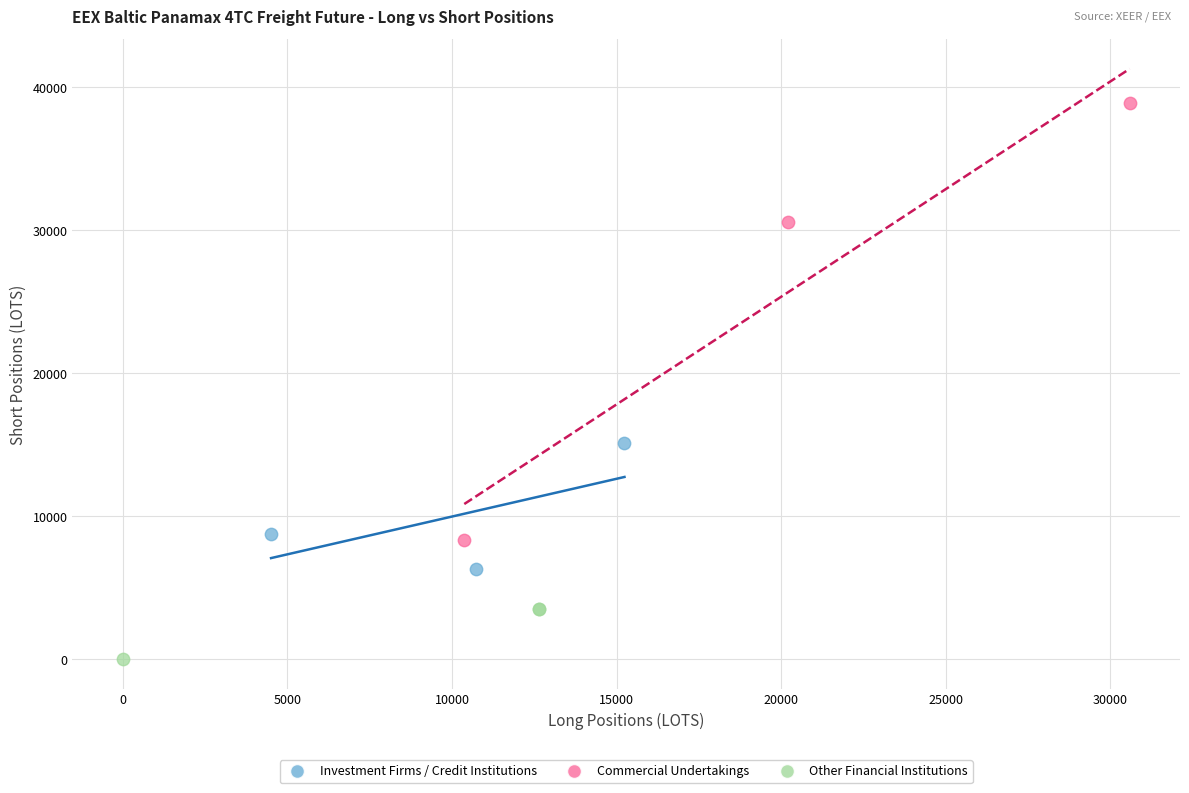

Which series reaches the minimum Y coordinate?

Other Financial Institutions